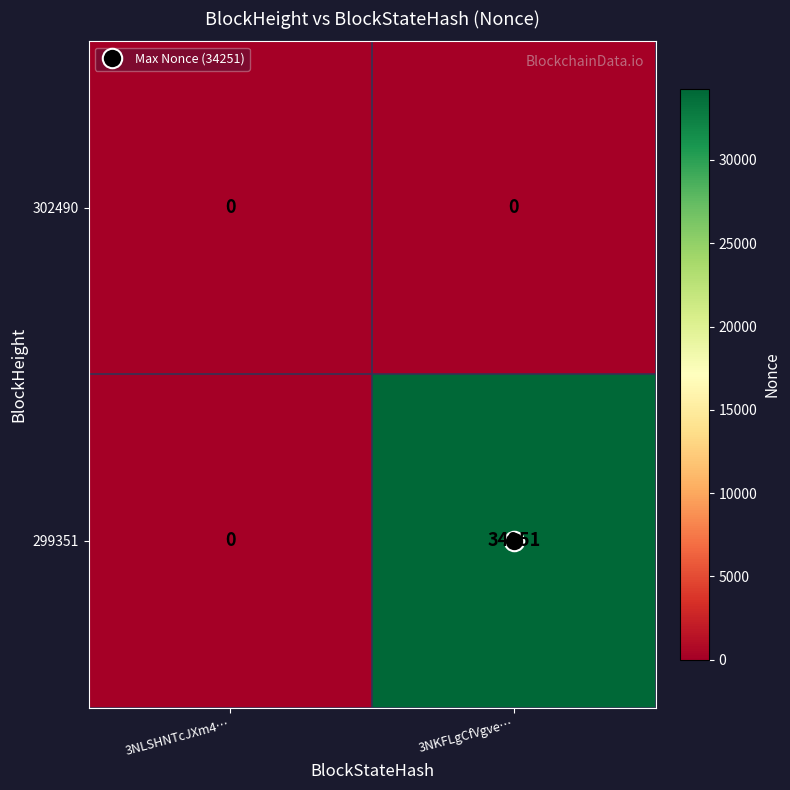

The 299351 series shows 34251 at 3NKFLgCfVgve…. True or false?

True